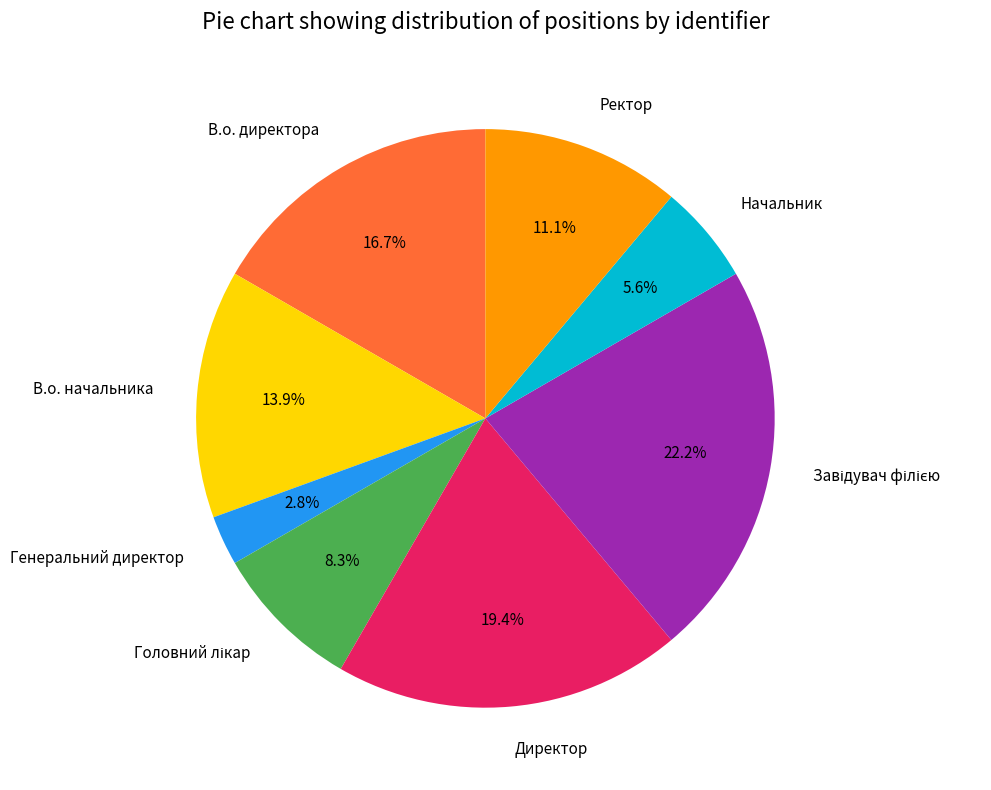

What is the ratio of the value at В.о. начальника to the value at Директор?

0.7